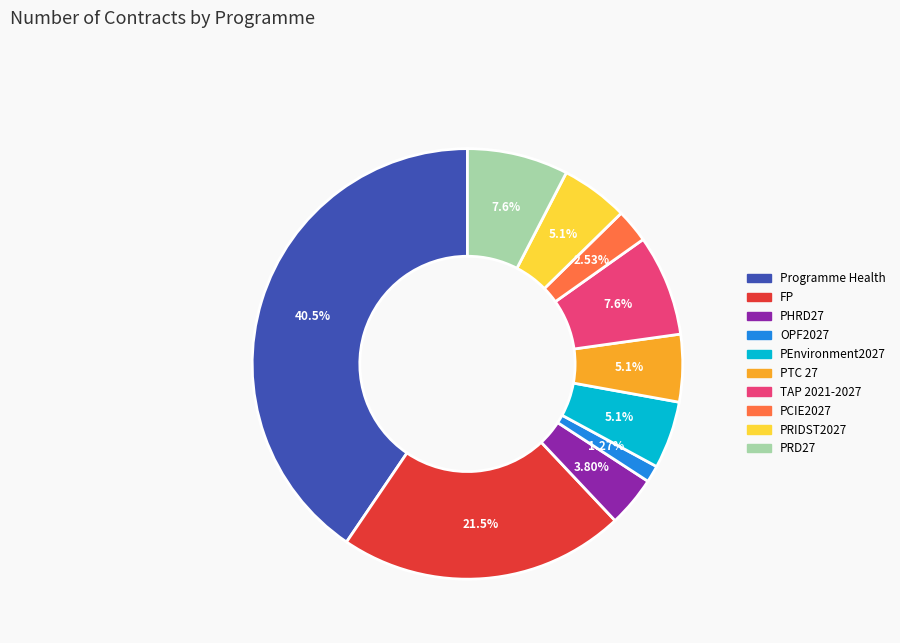

Is there any slice that represents more than half of the pie?

No